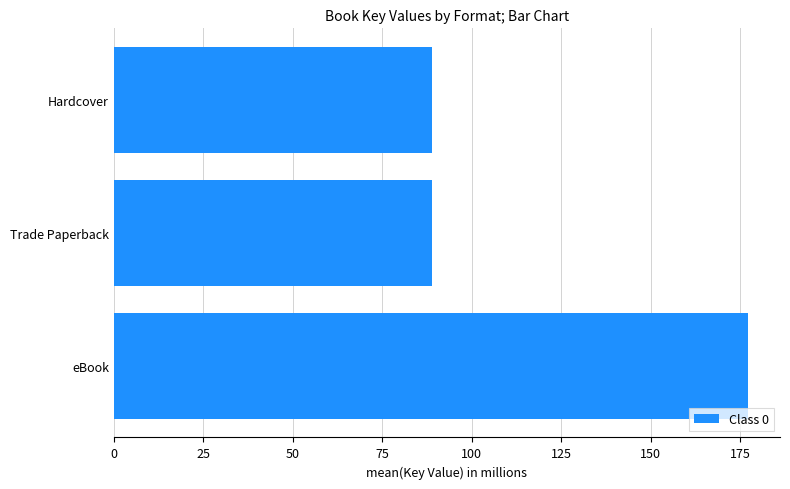

What is the difference between the values at eBook and Hardcover?

88.5